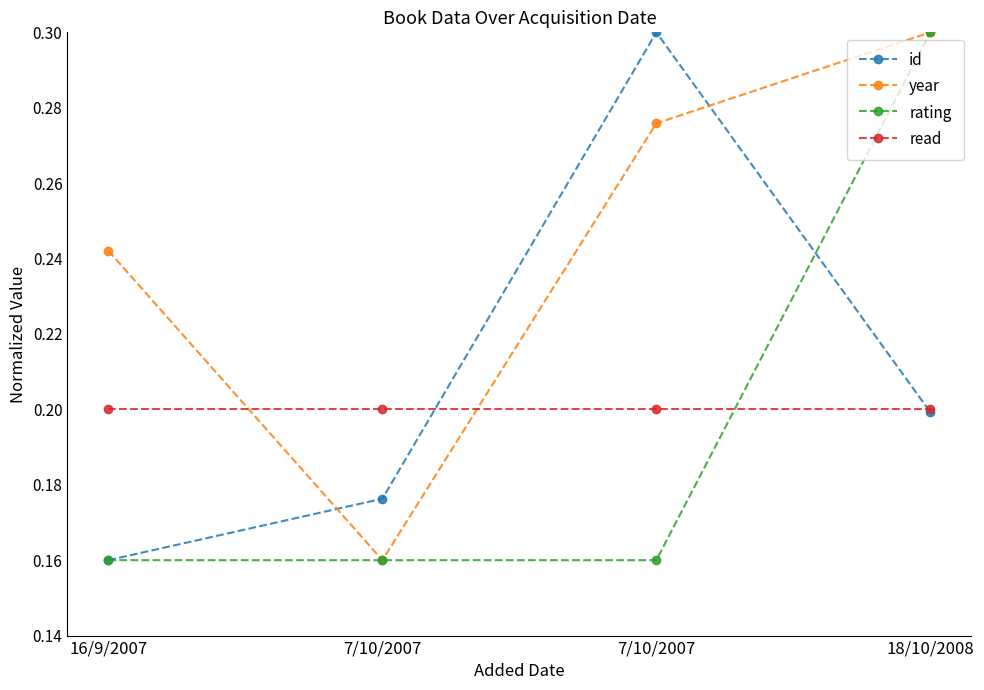

What is the smallest value displayed?

0.2